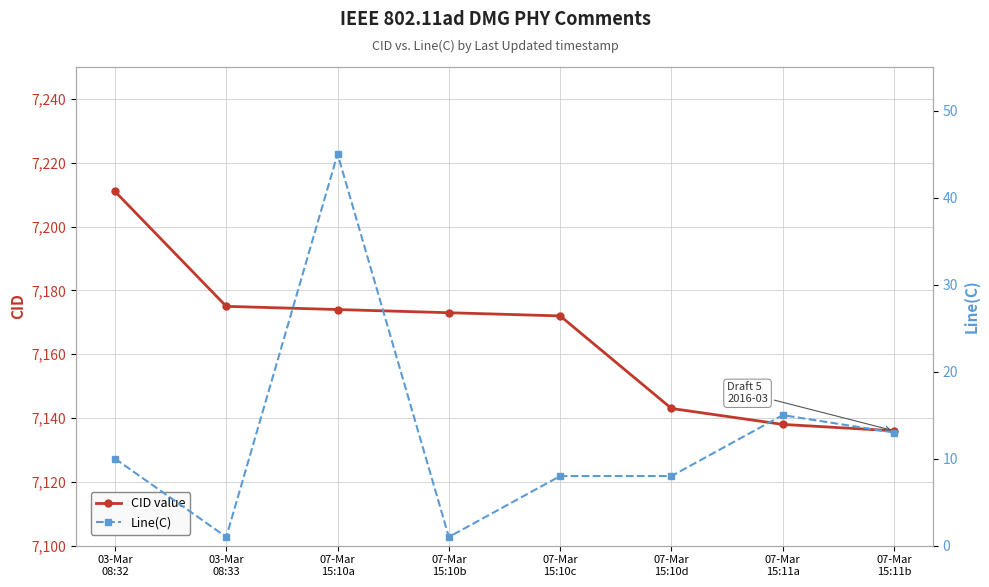

True or false: CID value and Line(C) intersect in this chart.

False